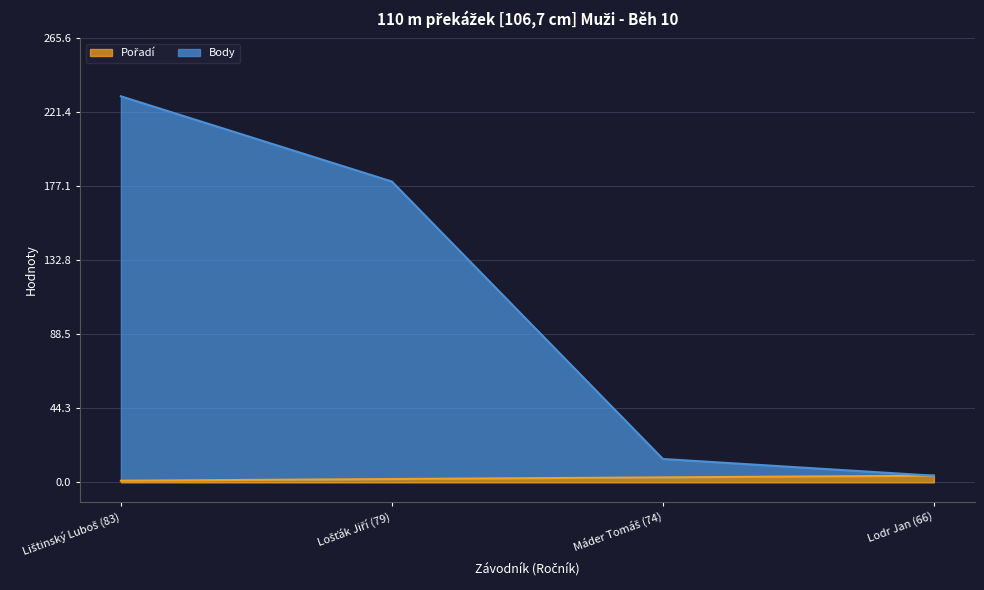

Rank the categories by Body value from lowest to highest.

Lodr Jan (66), Máder Tomáš (74), Lošťák Jiří (79), Lištinský Luboš (83)